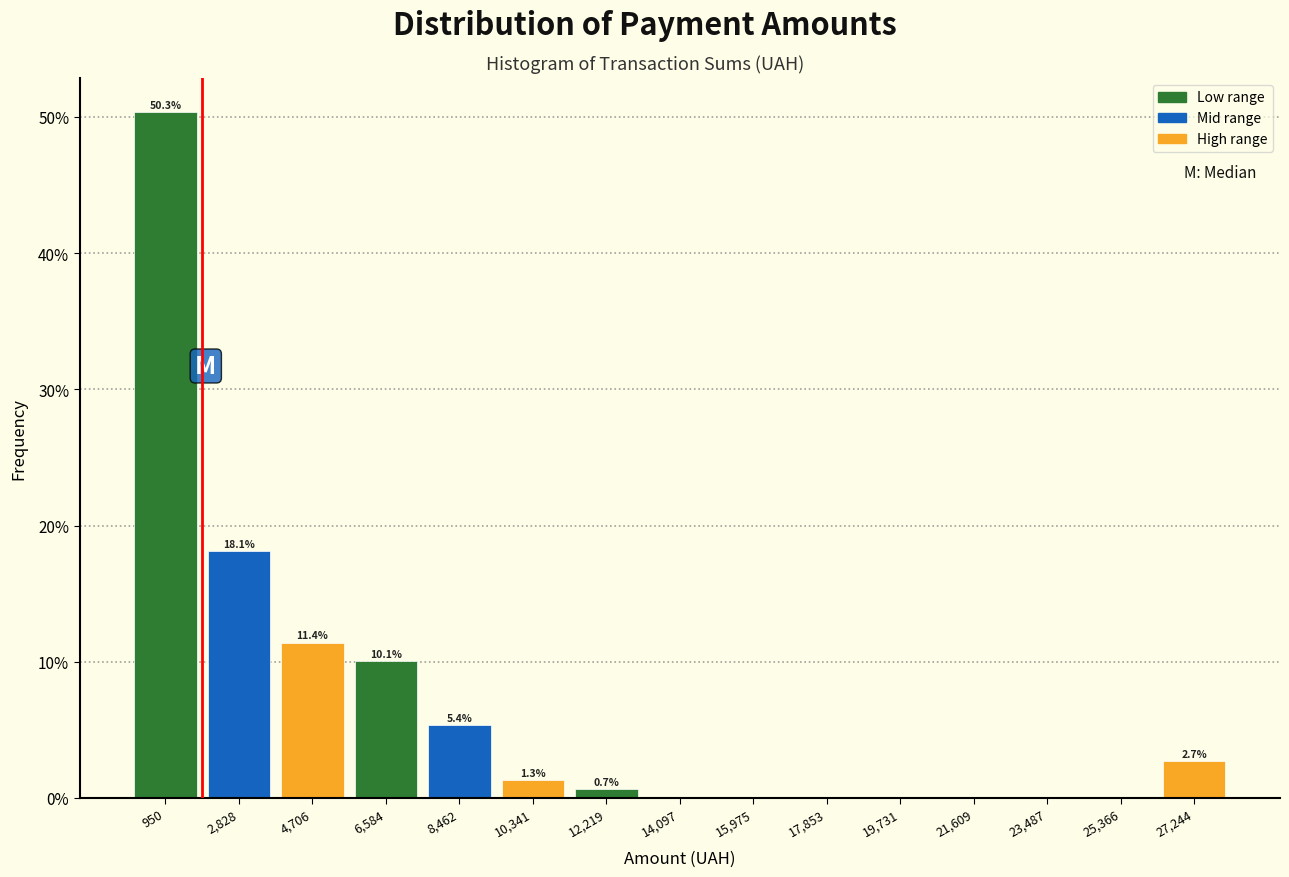

Over which range of the x-axis is the bar tallest?

0 to 1800